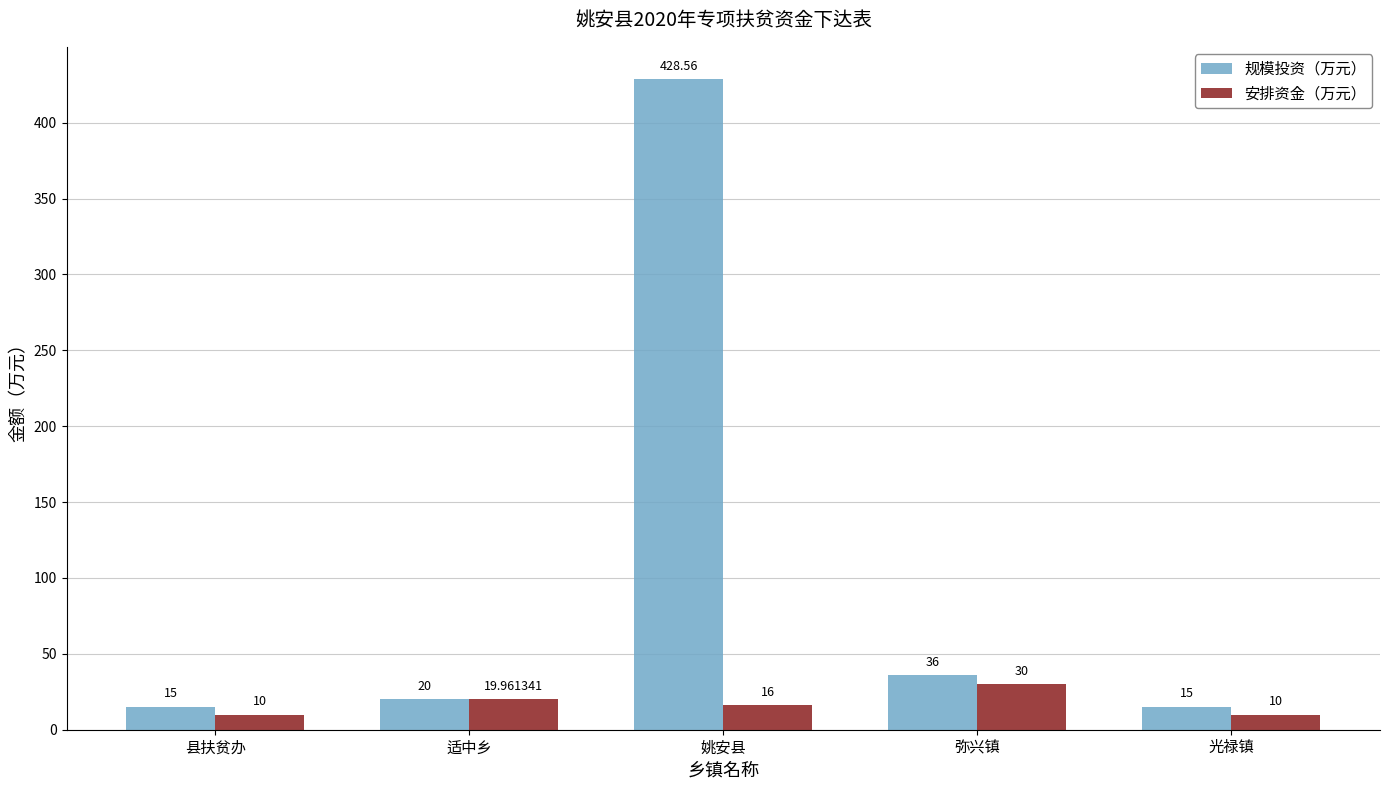

The 安排资金（万元） series shows 10.0 at 县扶贫办. True or false?

True